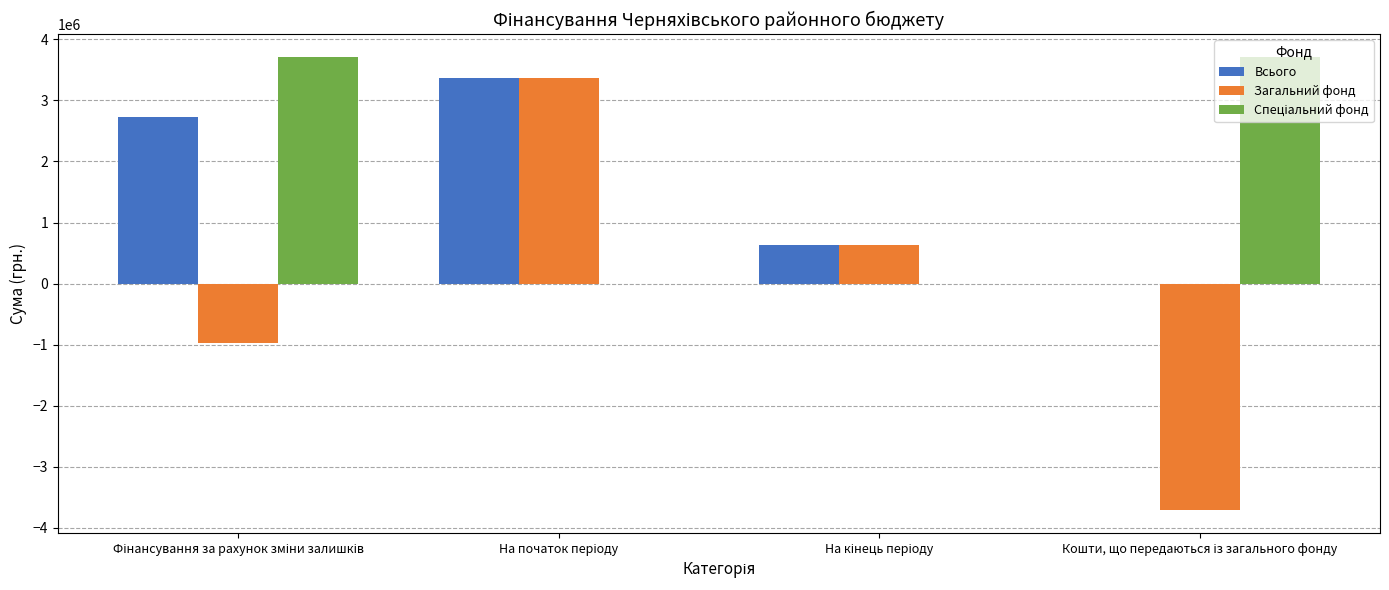

What is the maximum value shown in the chart?

3712939.0